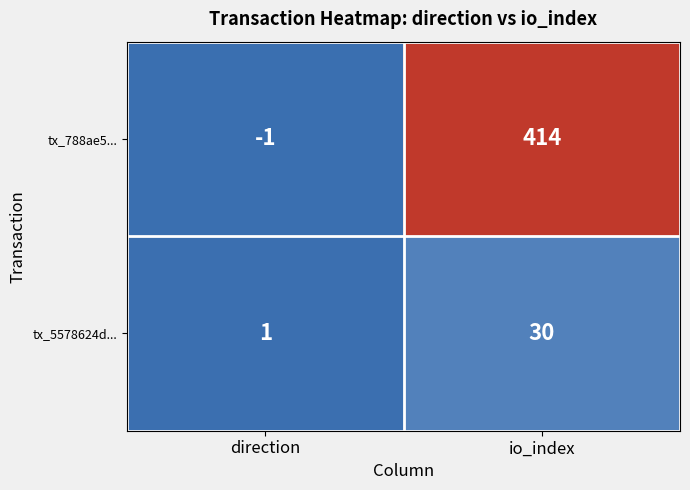

True or false: tx_788ae5... has a value of 414 at io_index.

True